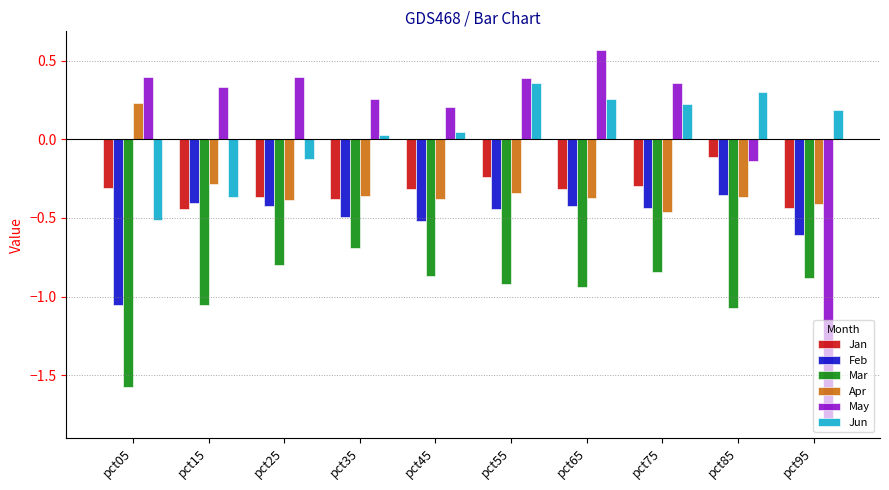

Where is Apr nearest to the value 0?

pct05